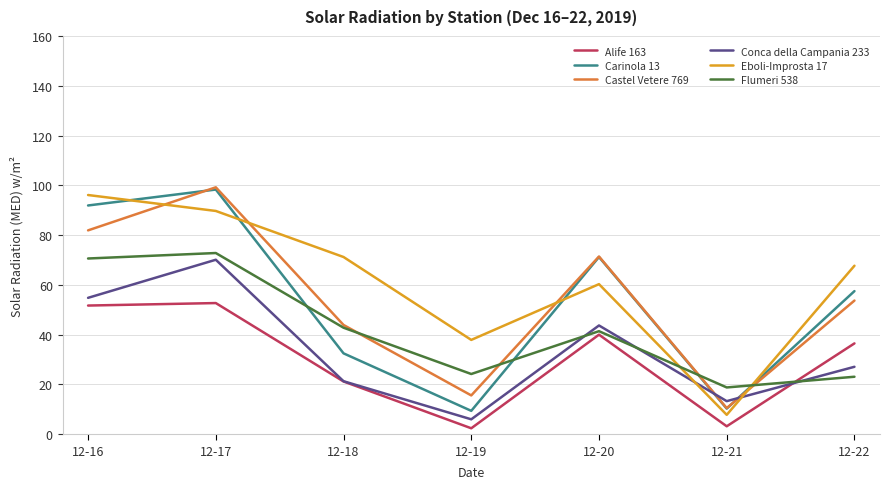

Reading left to right, what are all the values shown in this chart?

Alife 163: 12-16=51.7	12-17=52.7	12-18=21.2	12-19=2.4	12-20=40.0	12-21=3.2	12-22=36.5
Carinola 13: 12-16=91.9	12-17=98.3	12-18=32.5	12-19=9.4	12-20=71.2	12-21=10.3	12-22=57.5
Castel Vetere 769: 12-16=81.9	12-17=99.2	12-18=43.9	12-19=15.6	12-20=71.4	12-21=10.5	12-22=53.7
Conca della Campania 233: 12-16=54.8	12-17=70.1	12-18=21.3	12-19=6.0	12-20=43.7	12-21=13.3	12-22=27.1
Eboli-Improsta 17: 12-16=96.1	12-17=89.7	12-18=71.2	12-19=37.9	12-20=60.3	12-21=7.8	12-22=67.7
Flumeri 538: 12-16=70.6	12-17=72.8	12-18=42.8	12-19=24.2	12-20=41.4	12-21=18.8	12-22=23.1